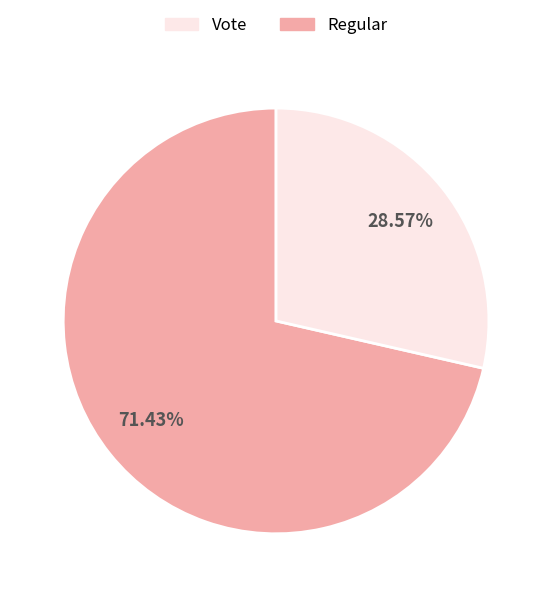

Does any single category account for the majority?

Yes